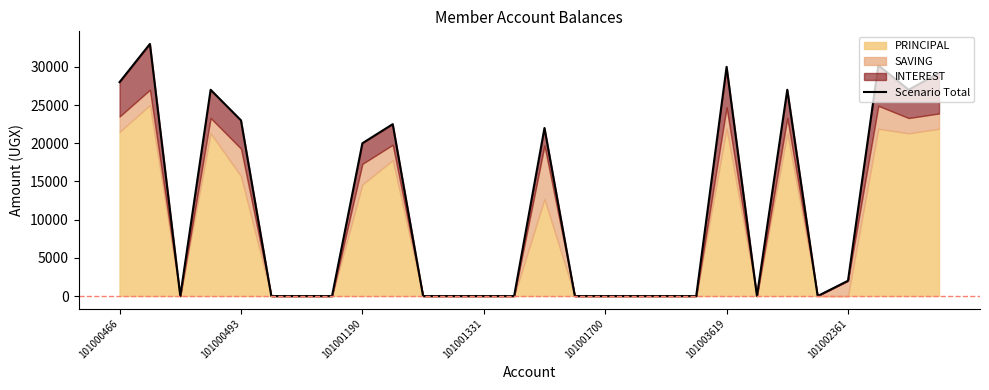

How many interior local peaks (higher than both neighbors) does the data have?

7